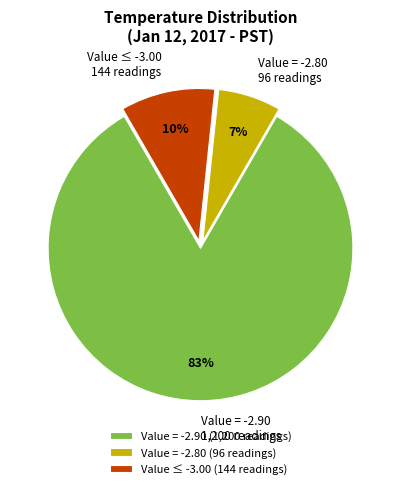

To the nearest percent, what portion does Value ≤ -3.00 144 readings represent?

10%